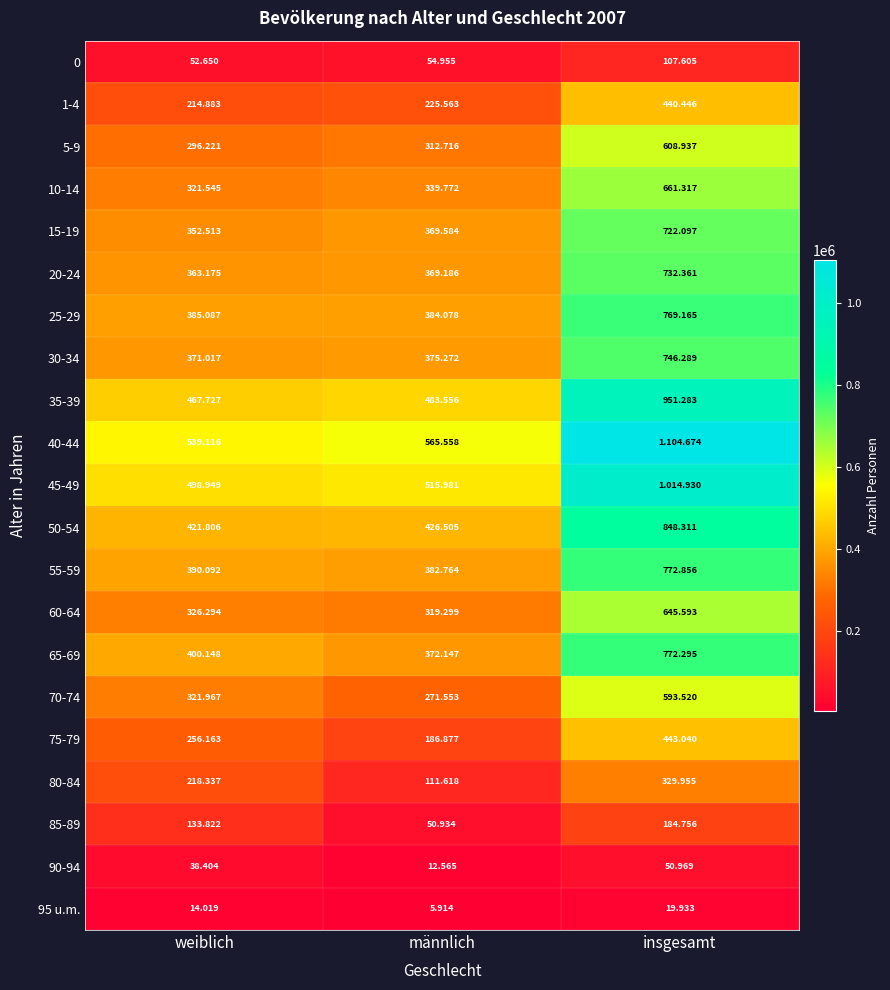

At weiblich, list the series in order from smallest to largest.

95 u.m., 90-94, 0, 85-89, 1-4, 80-84, 75-79, 5-9, 10-14, 70-74, 60-64, 15-19, 20-24, 30-34, 25-29, 55-59, 65-69, 50-54, 35-39, 45-49, 40-44